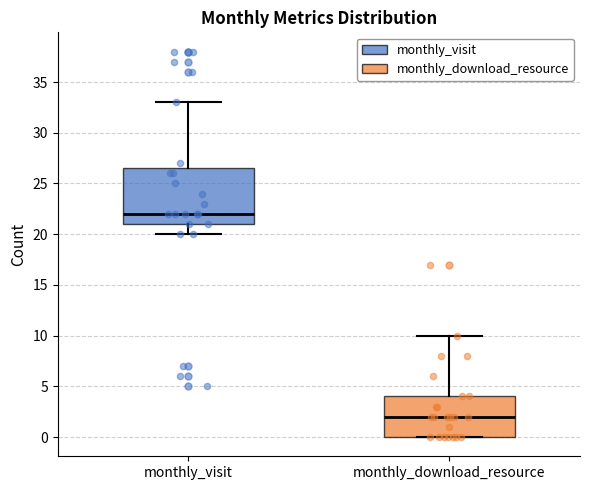

Reading left to right, transcribe this box plot: for each box, give where its median line is, the range the box spans, and where its two whiskers end, as read against the y-axis. The values are not printed on the chart, so give them approximately, as read against the axis.

monthly_visit: median 22.0, box 21.0 to 26.5, whiskers 20.0 to 33.0
monthly_download_resource: median 2.0, box 0.0 to 4.0, whiskers 0.0 to 10.0